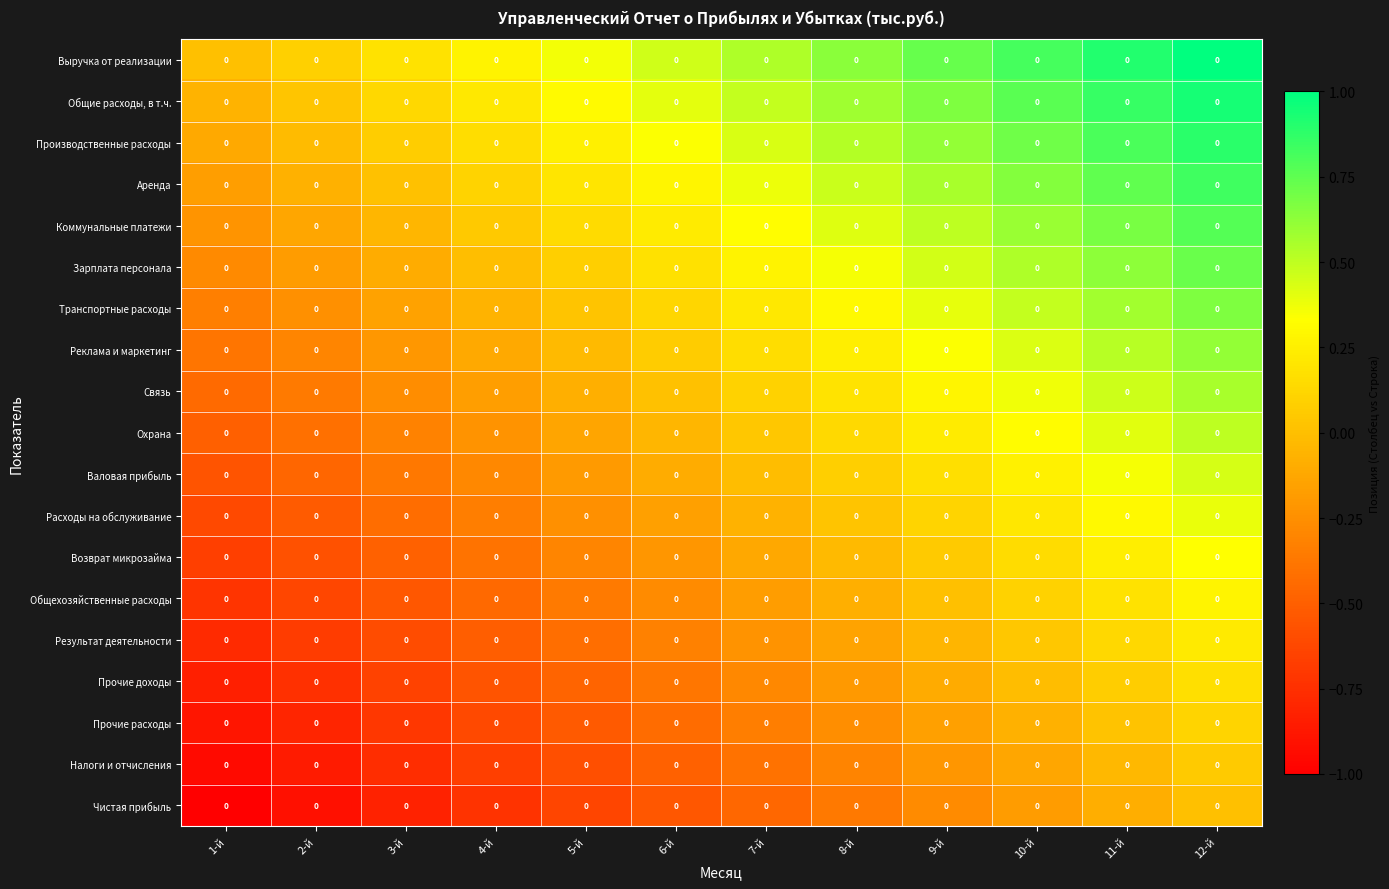

Which label corresponds to the largest value in the chart?

12-й